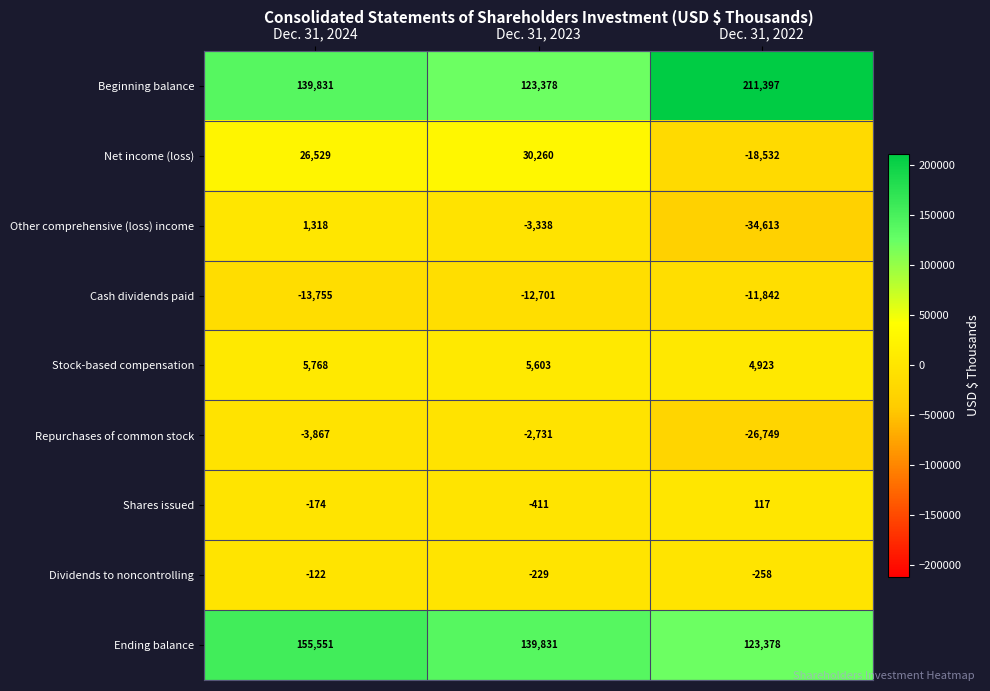

What is the greatest value displayed?

211397